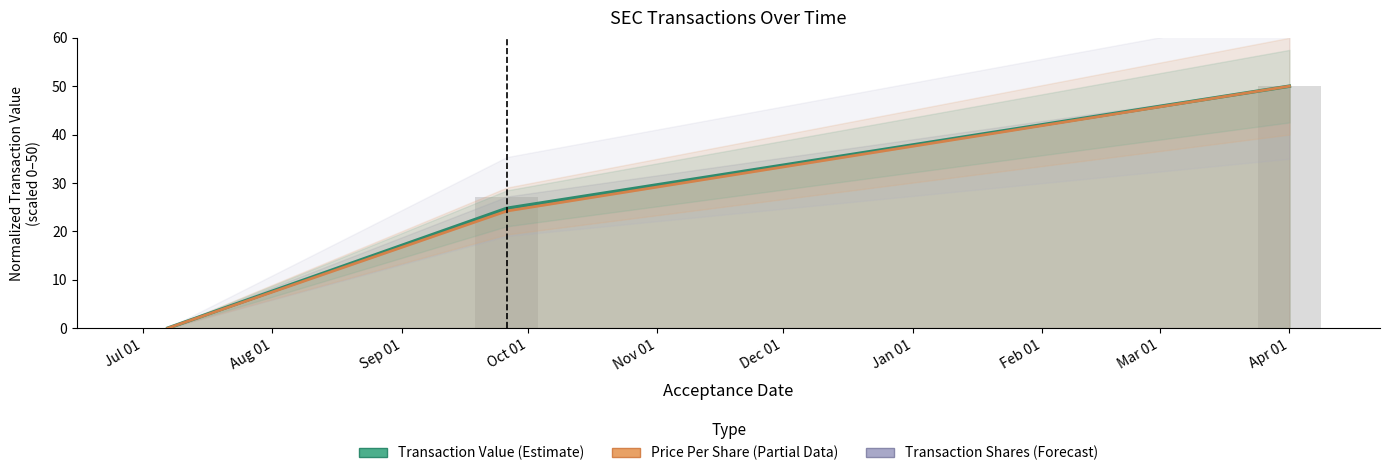

Rank the series at 2014-09-26 from highest to lowest value.

transactionShares, transactionValue, transactionPricePerShare